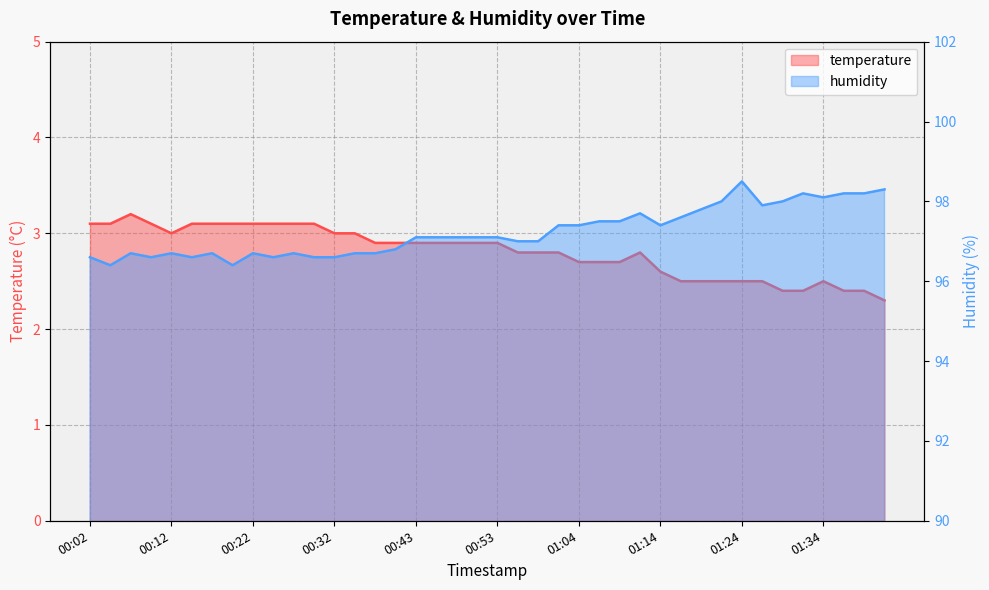

What is the maximum value for temperature?

3.2